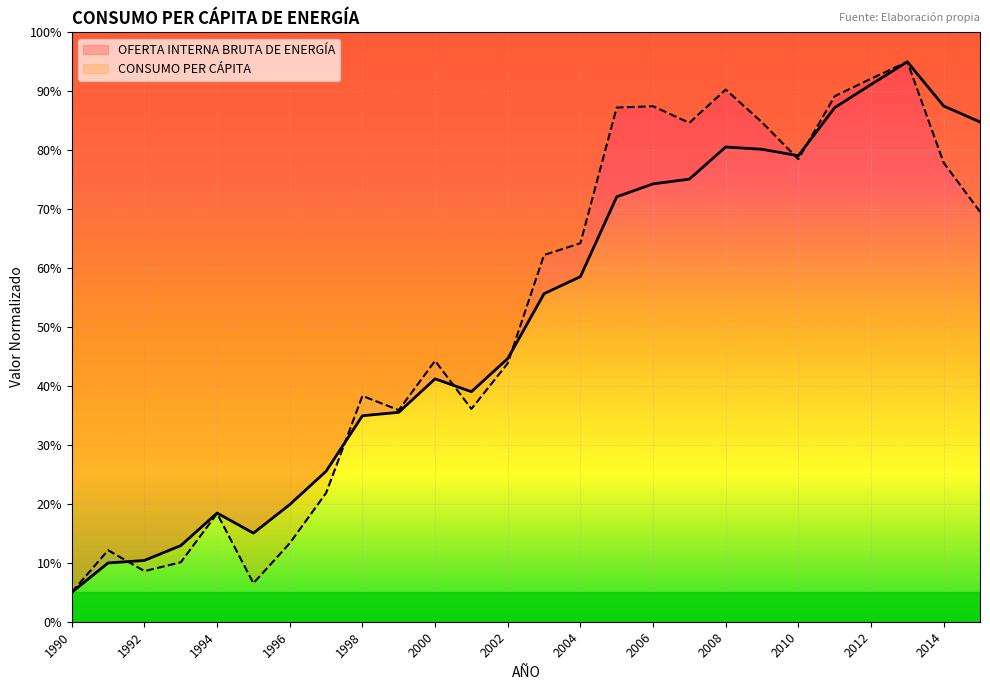

Which series has the largest total across all categories?

CONSUMO PER CÁPITA